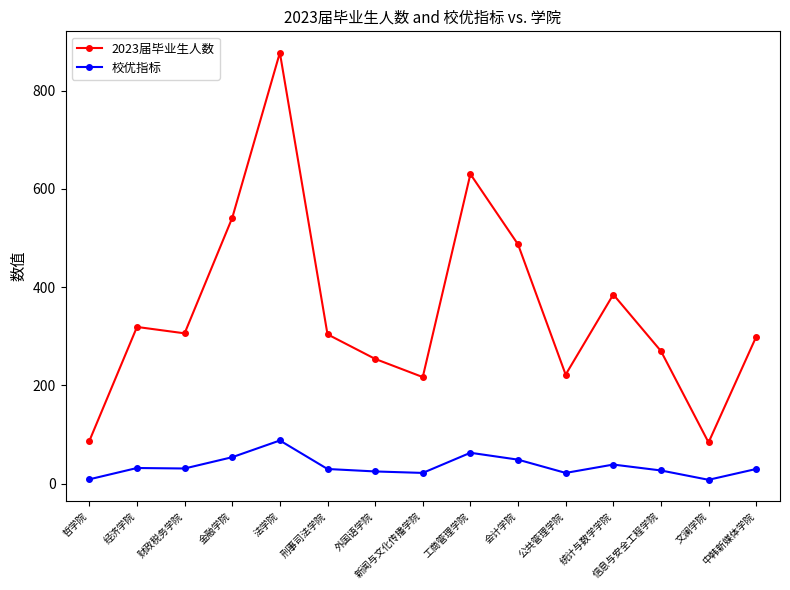

How many series are shown in this chart?

2